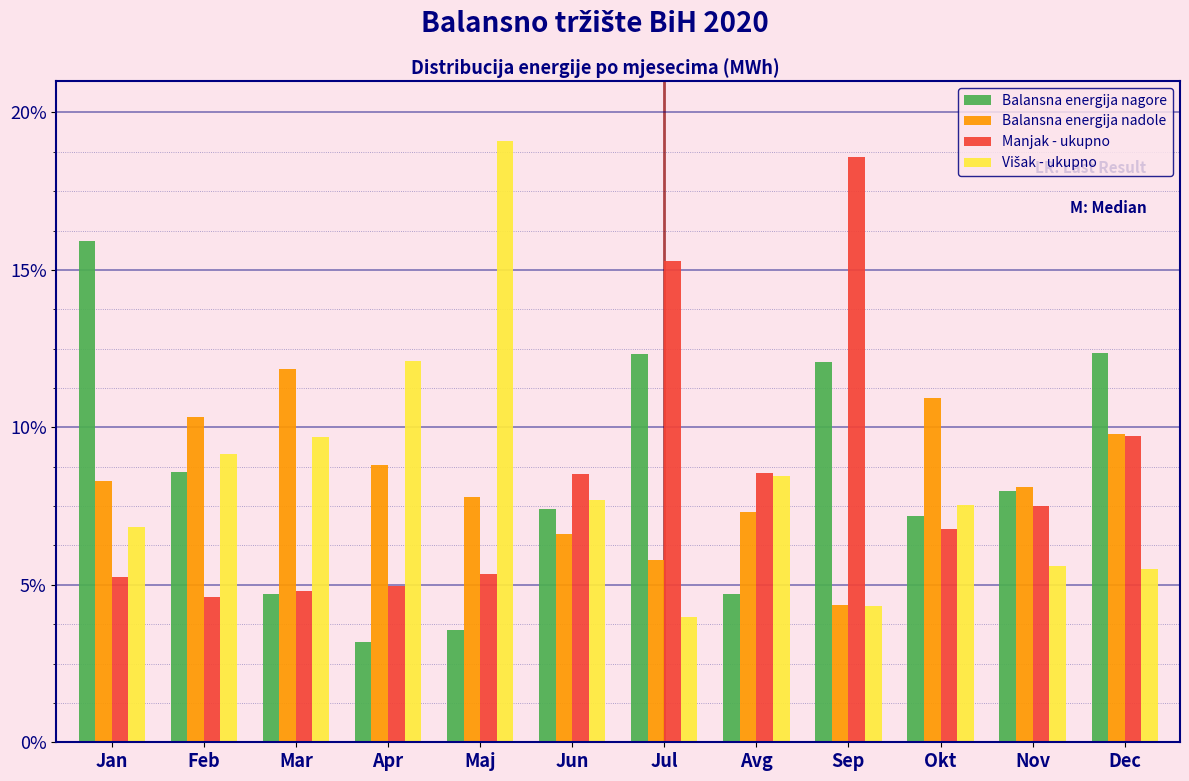

Read the Manjak - ukupno value at Avg.

8.6